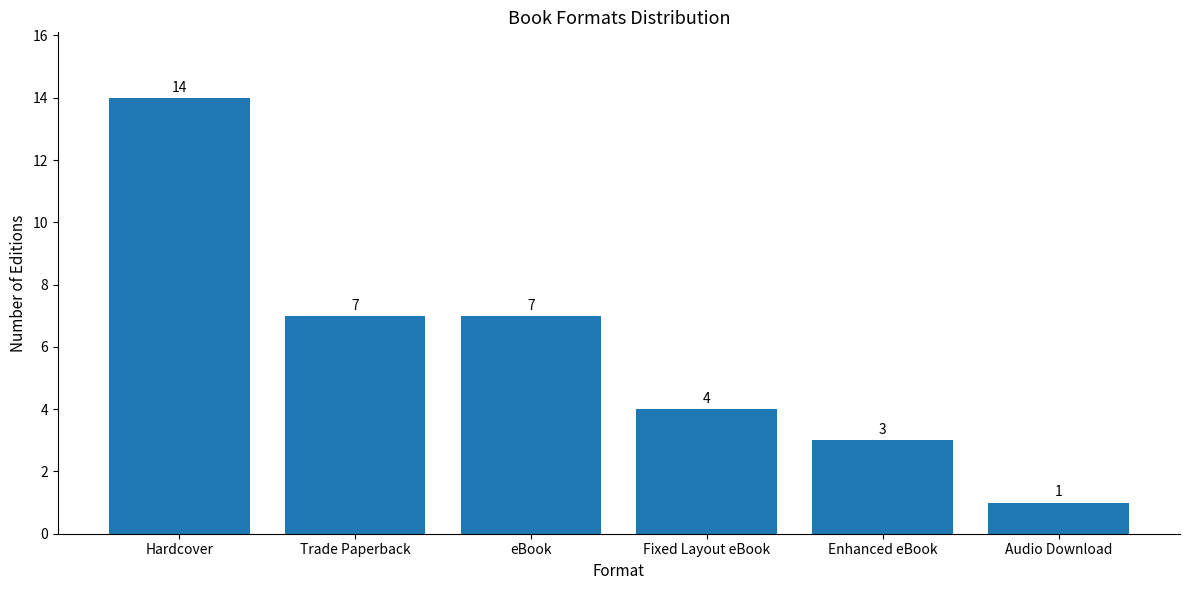

Reading left to right, transcribe all the data shown in this chart.

Hardcover=14	Trade Paperback=7	eBook=7	Fixed Layout eBook=4	Enhanced eBook=3	Audio Download=1